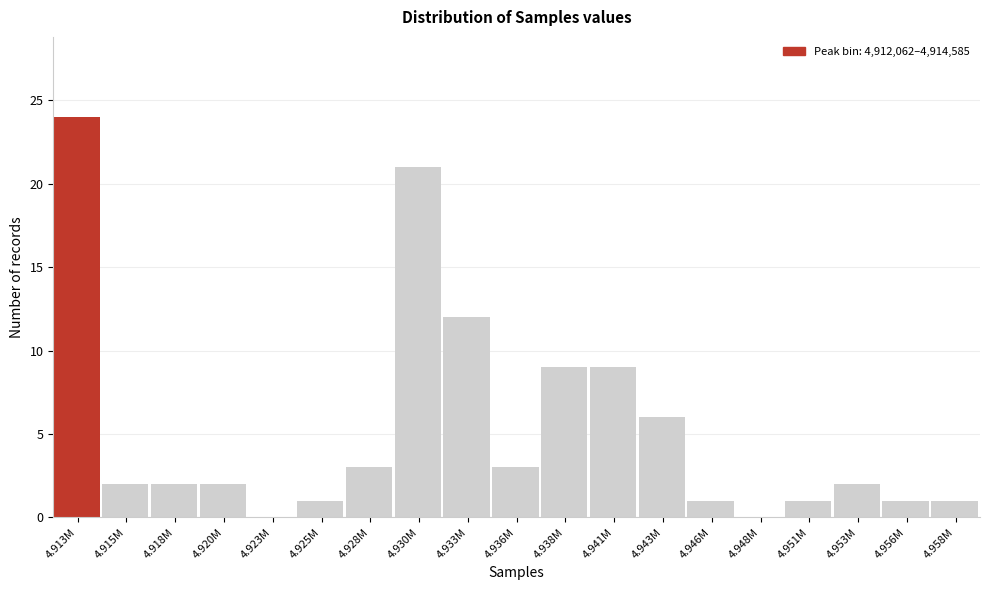

Reading right to left, extract all data points from this chart.

4.958M=1	4.956M=1	4.953M=2	4.951M=1	4.948M=0	4.946M=1	4.943M=6	4.941M=9	4.938M=9	4.936M=3	4.933M=12	4.930M=21	4.928M=3	4.925M=1	4.923M=0	4.920M=2	4.918M=2	4.915M=2	4.913M=24